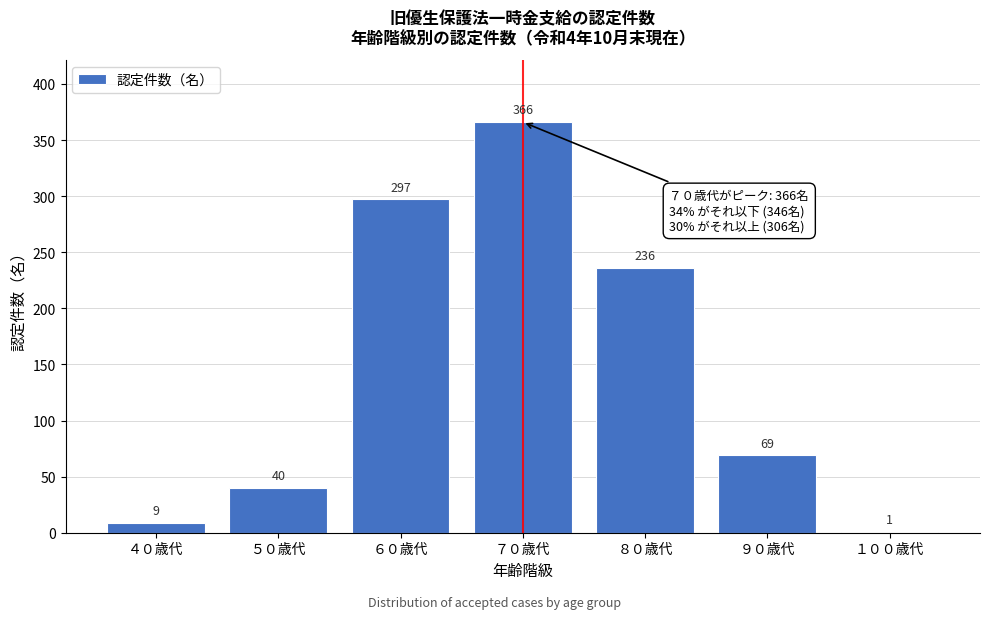

Reading left to right, transcribe all the data shown in this chart.

４０歳代=9	５０歳代=40	６０歳代=297	７０歳代=366	８０歳代=236	９０歳代=69	１００歳代=1